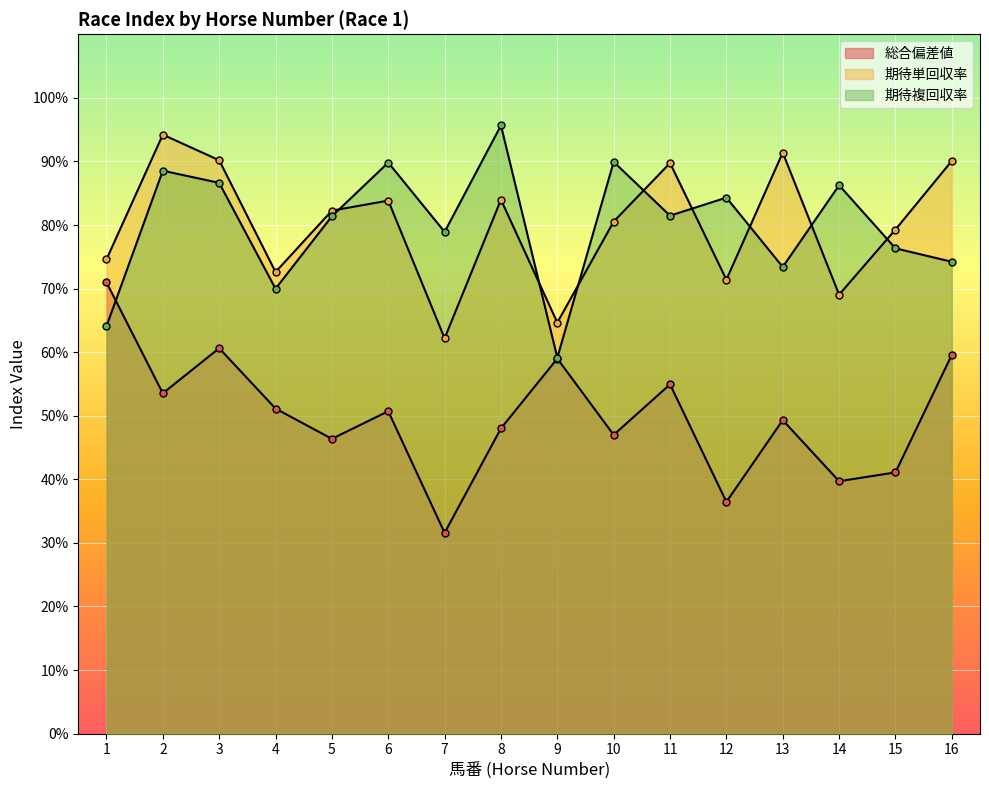

Between 14 and 16, which series saw the biggest shift?

期待単回収率